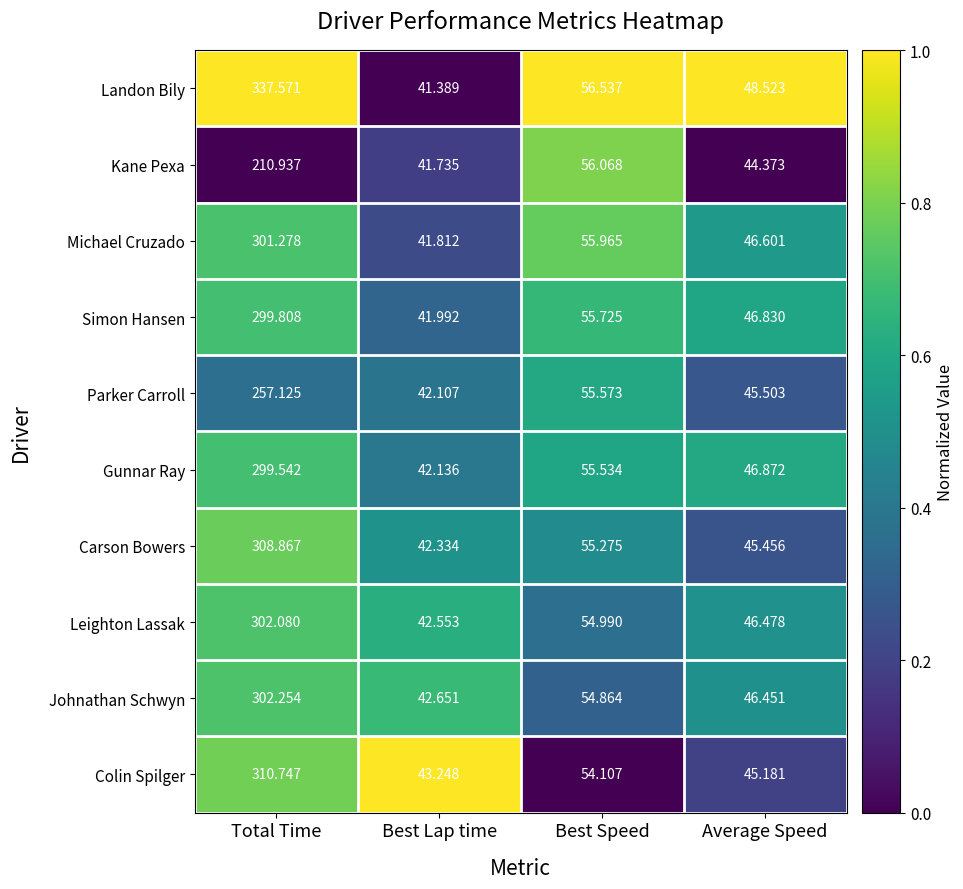

At which label does Carson Bowers first exceed 55?

Total Time